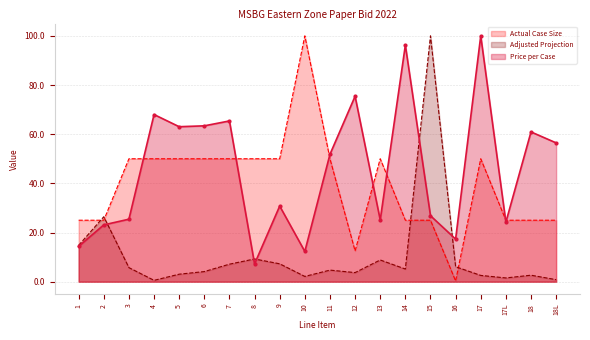

The Price per Case series shows 17.3 at 16. True or false?

True